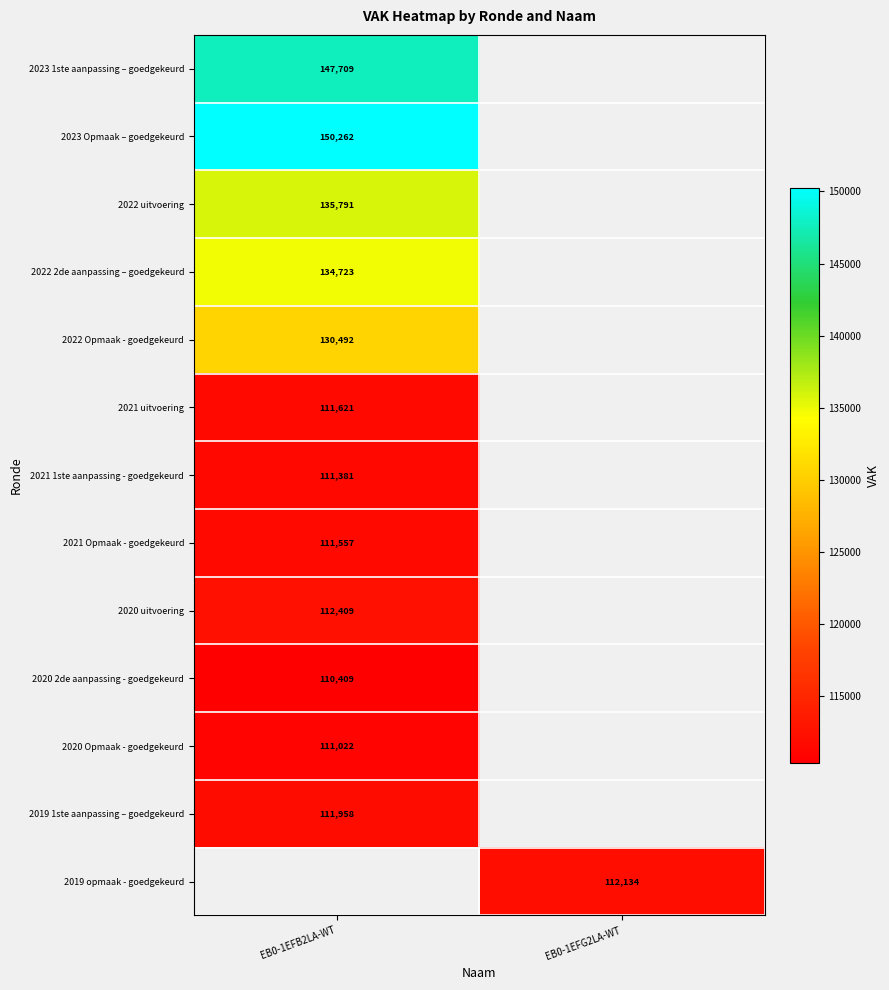

True or false: 2022 Opmaak - goedgekeurd has a value of 130492 at EB0-1EFB2LA-WT.

True